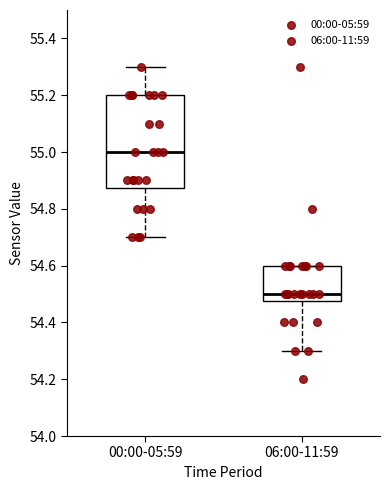

Reading left to right, transcribe this box plot: for each box, give where its median line is, the range the box spans, and where its two whiskers end, as read against the y-axis. The values are not printed on the chart, so give them approximately, as read against the axis.

00:00-05:59: median 55.00, box 54.88 to 55.20, whiskers 54.70 to 55.30
06:00-11:59: median 54.50, box 54.48 to 54.60, whiskers 54.30 to 54.60